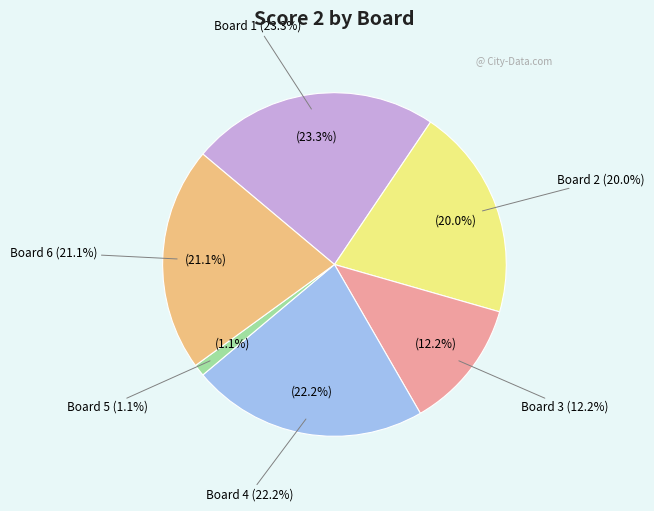

Does Board 2 account for over 50% of the chart?

No